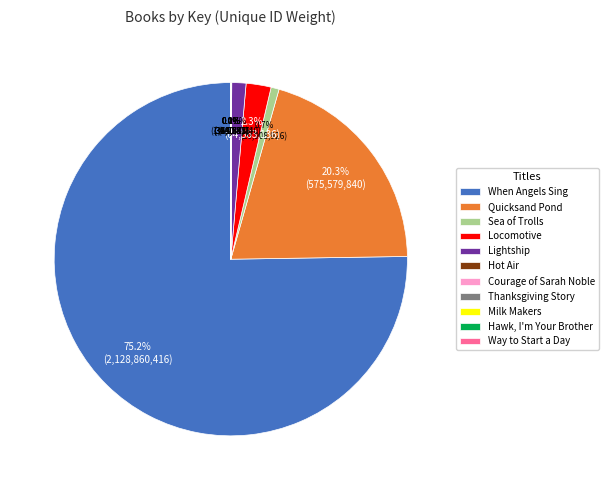

Is there a majority slice in this chart?

Yes